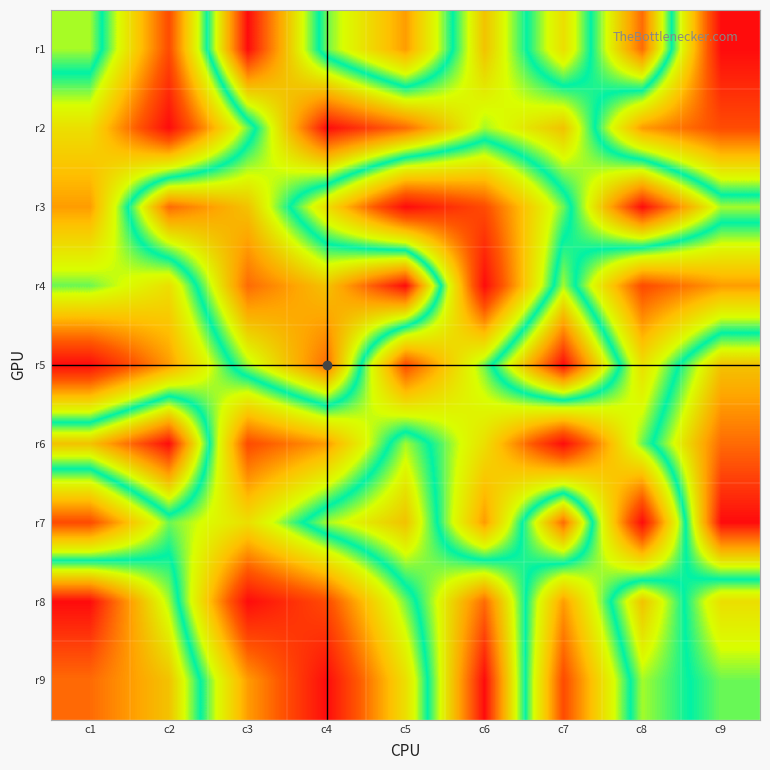

What is the total value across all series at c1?

45